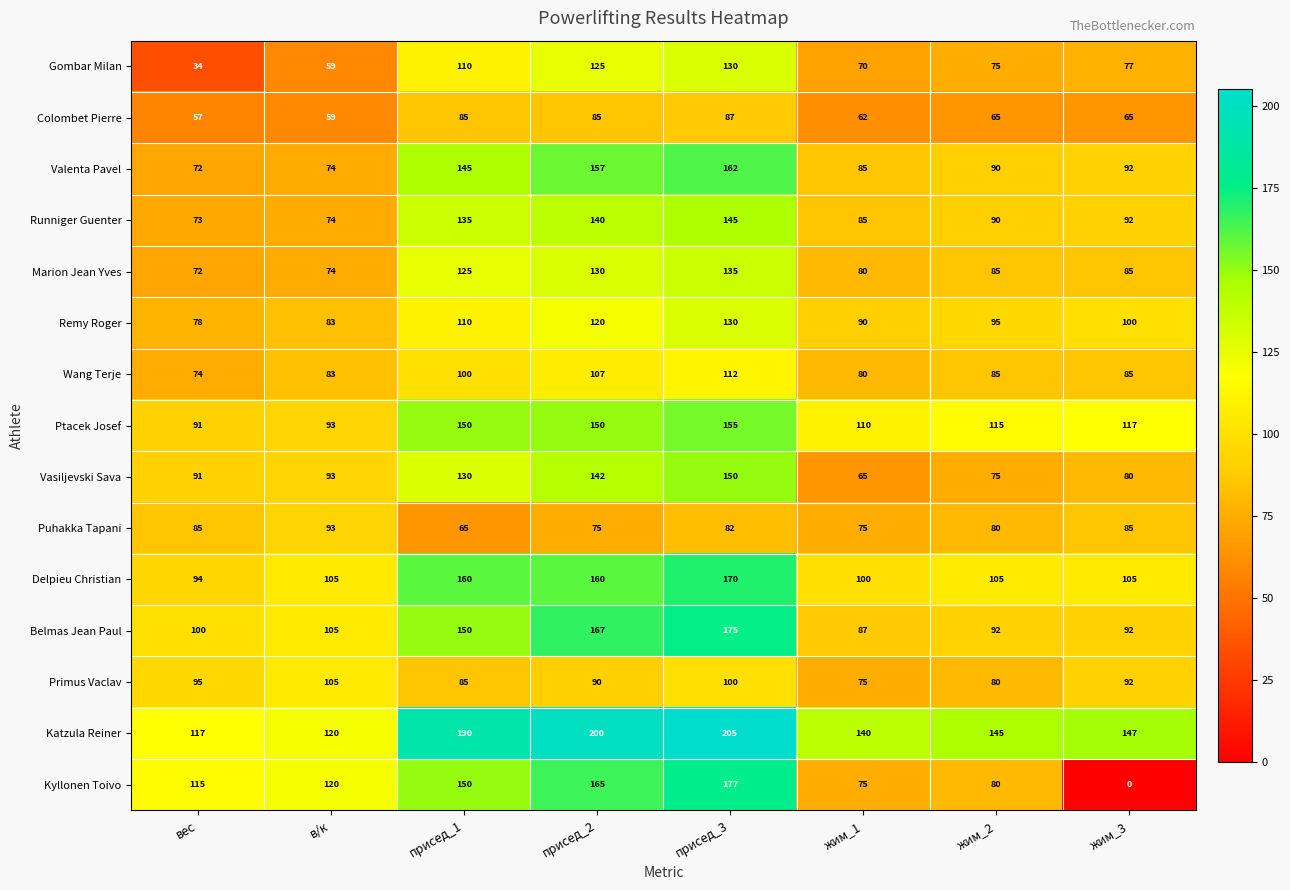

Where does the Valenta Pavel series first go above 92?

присед_1